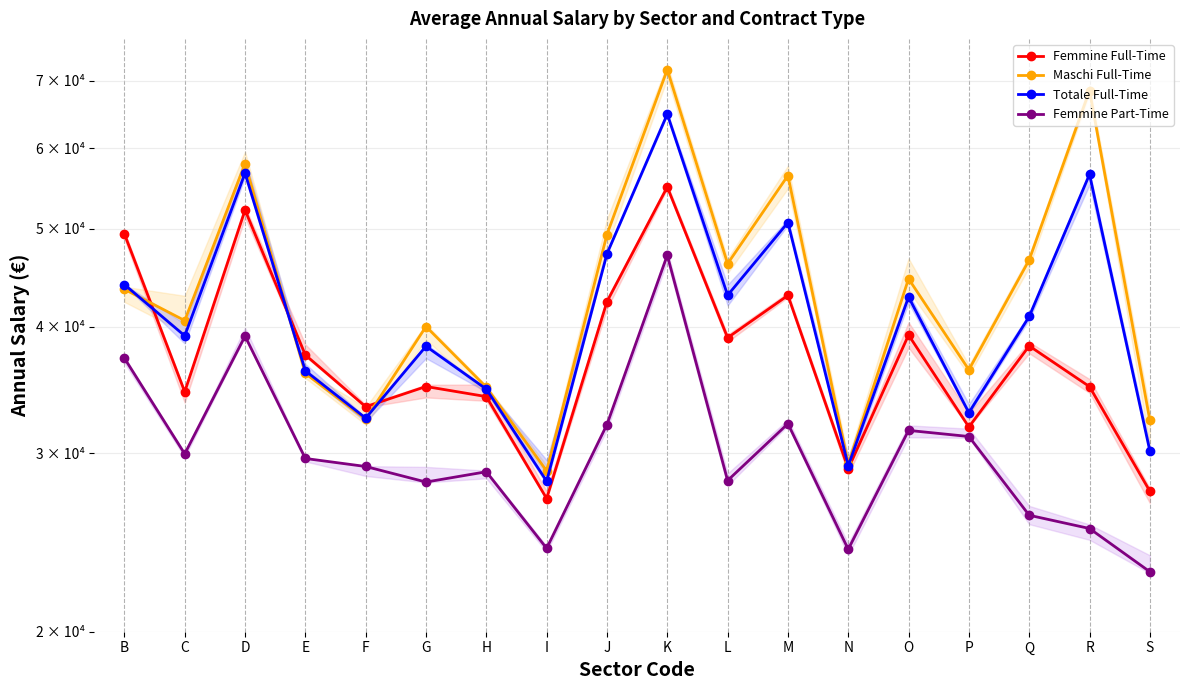

Between I and K, which series saw the biggest shift?

Maschi Full-Time